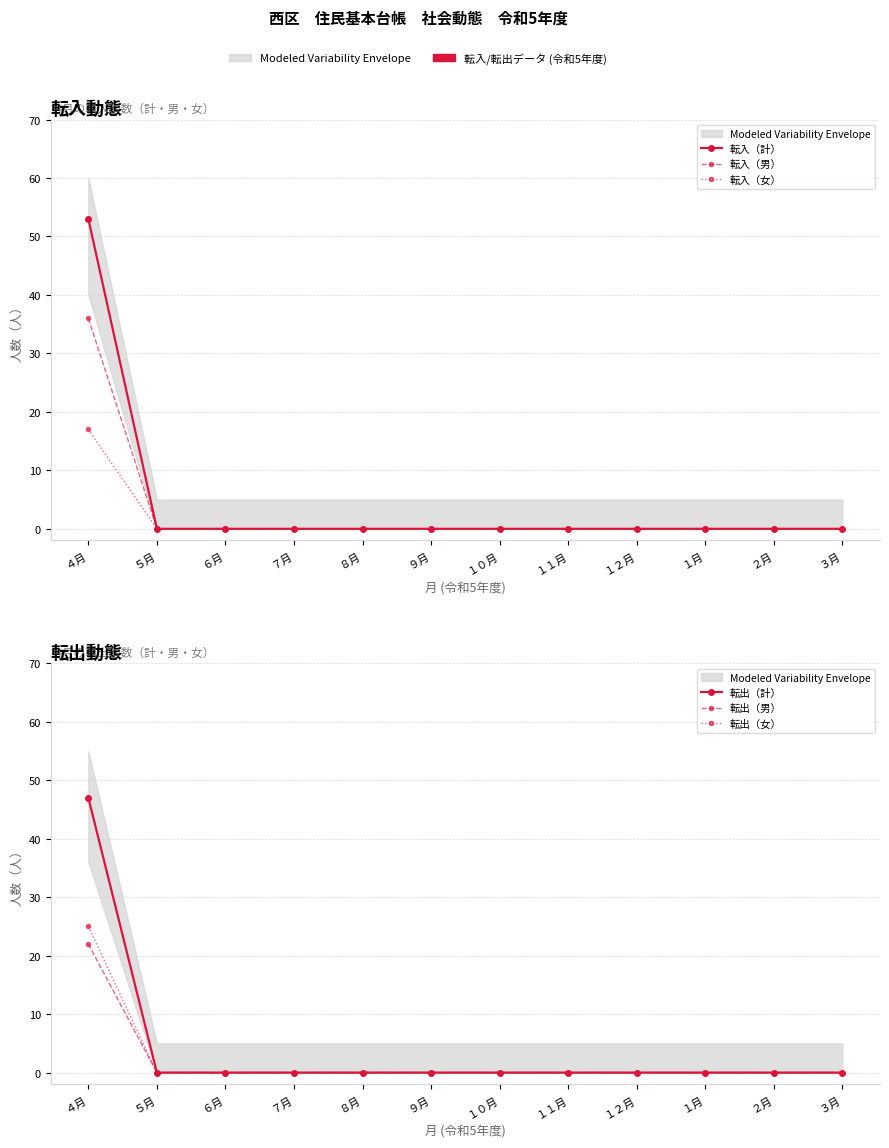

What is the average value of the 転入（女） series?

1